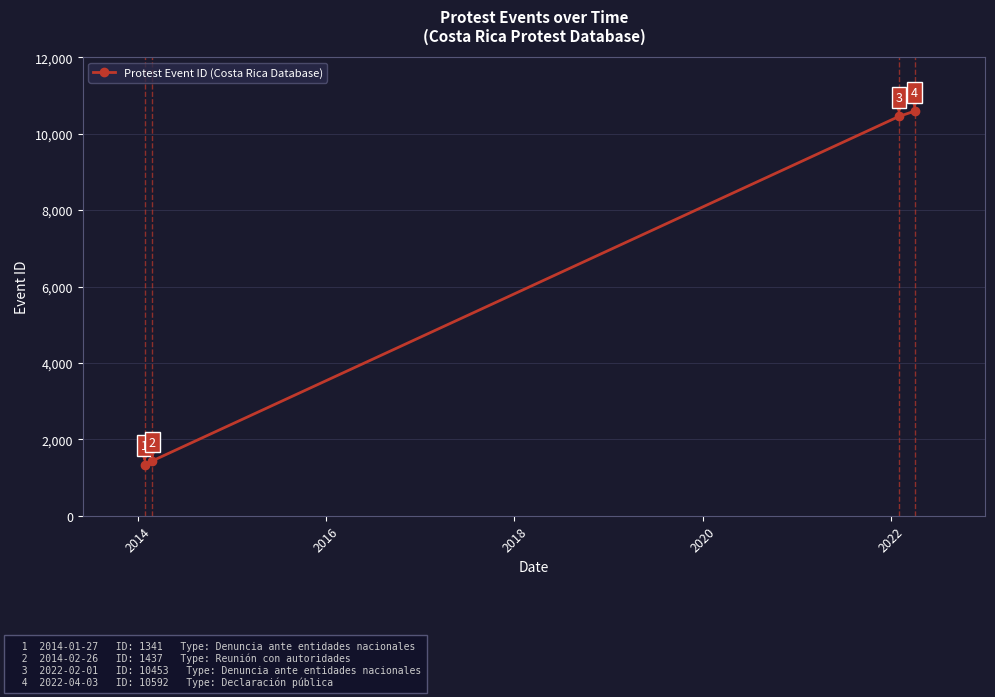

What is the difference between the second highest and second lowest values?

9016